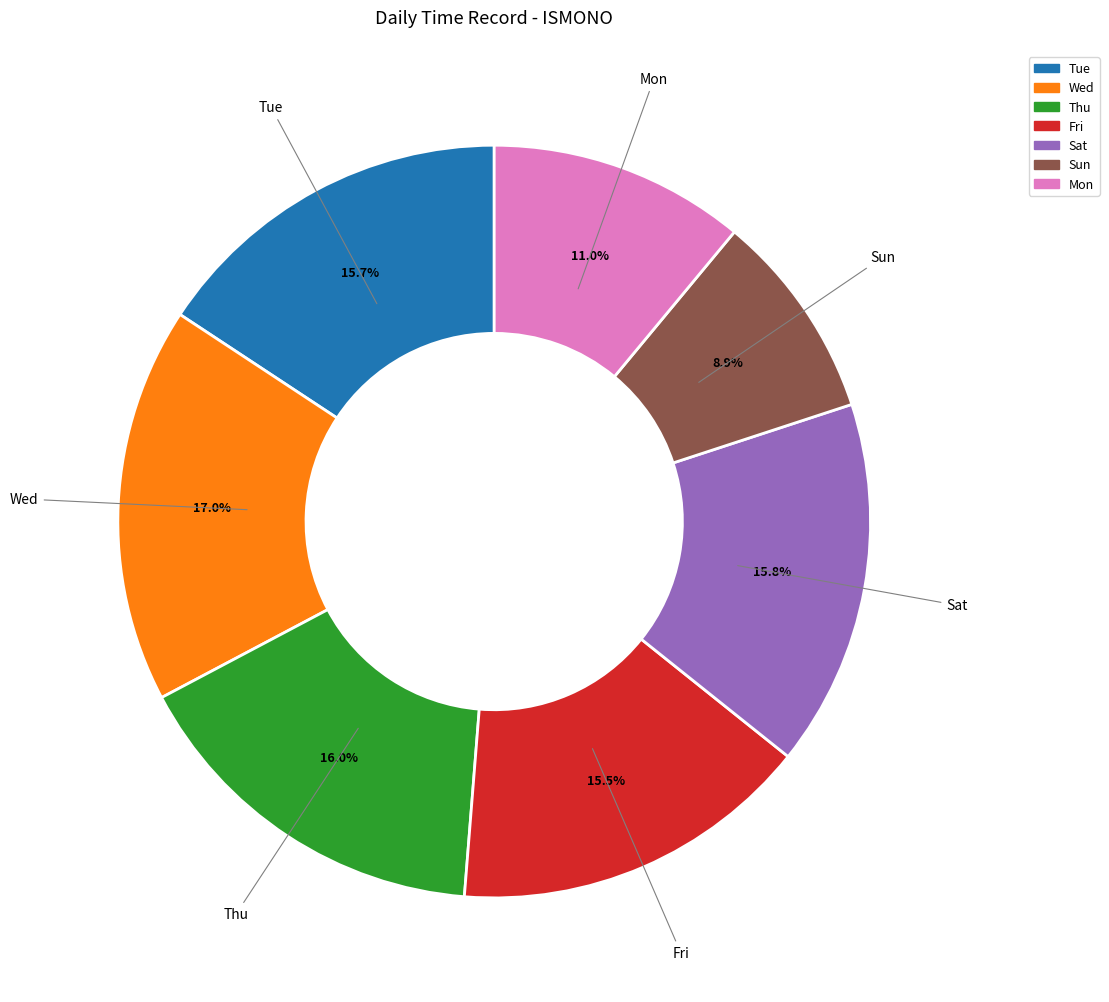

To the nearest percent, what percentage of the pie is Thu?

16%